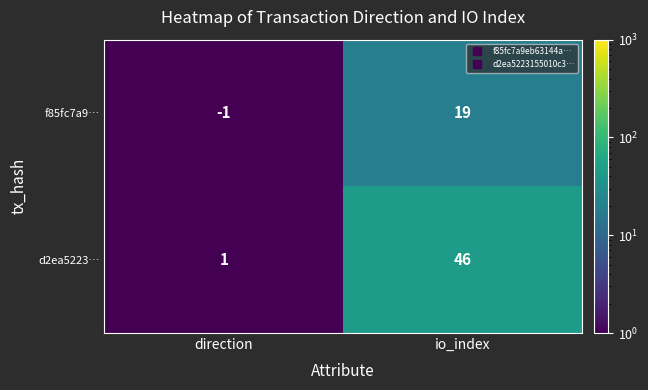

At which label is f85fc7a9… closest to 9?

direction